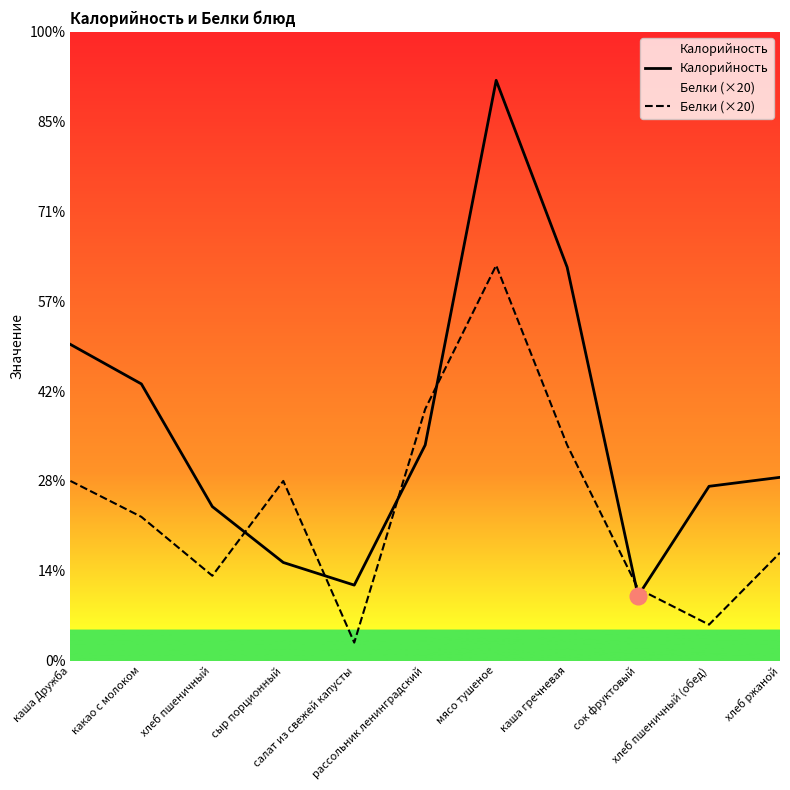

How many interior local peaks does the Белки (×20) series have?

2